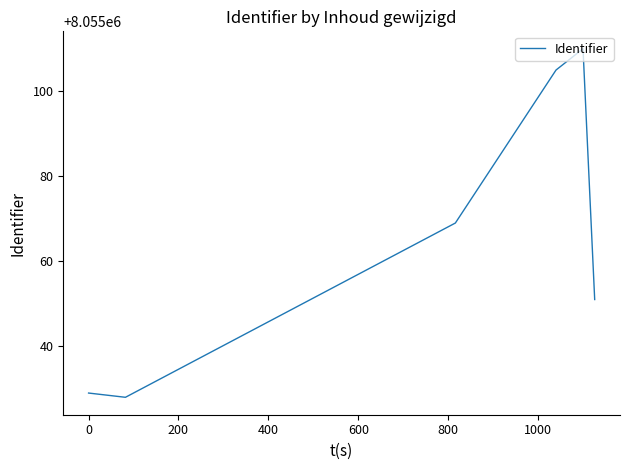

Count the number of categories in the chart.

6